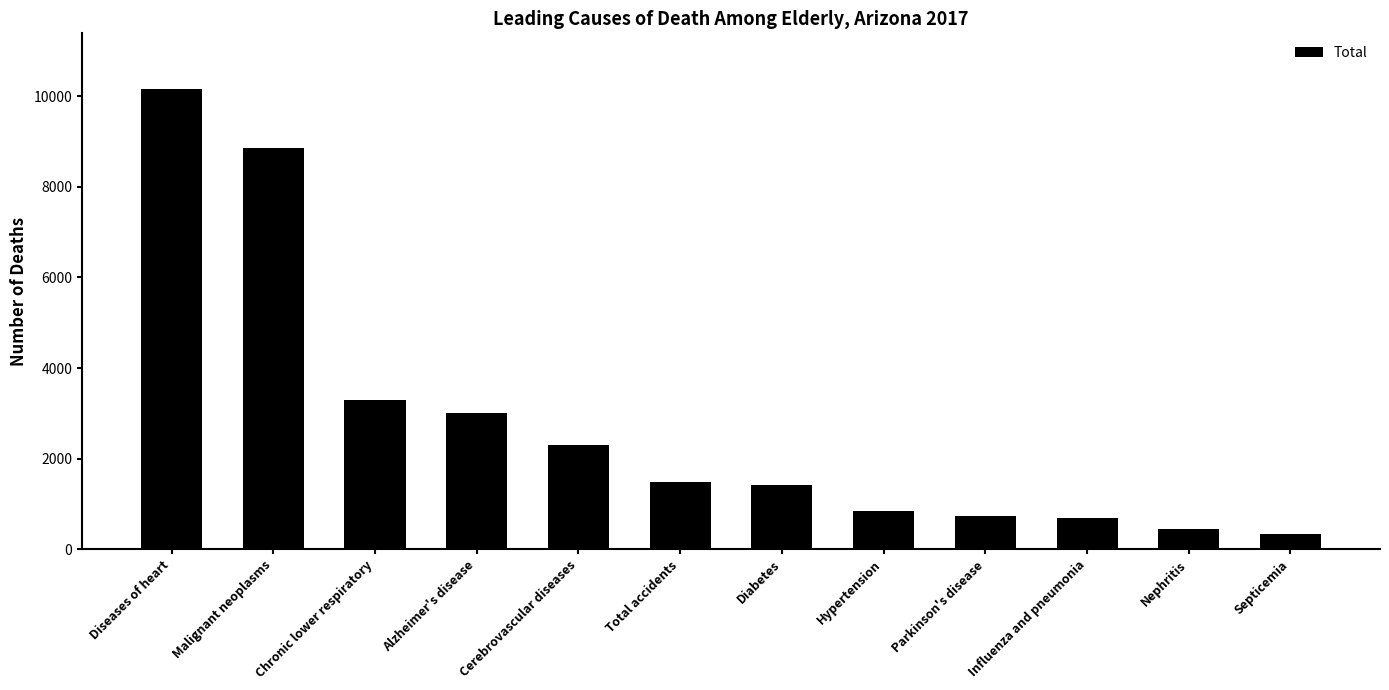

Does the chart contain stacked bars?

No